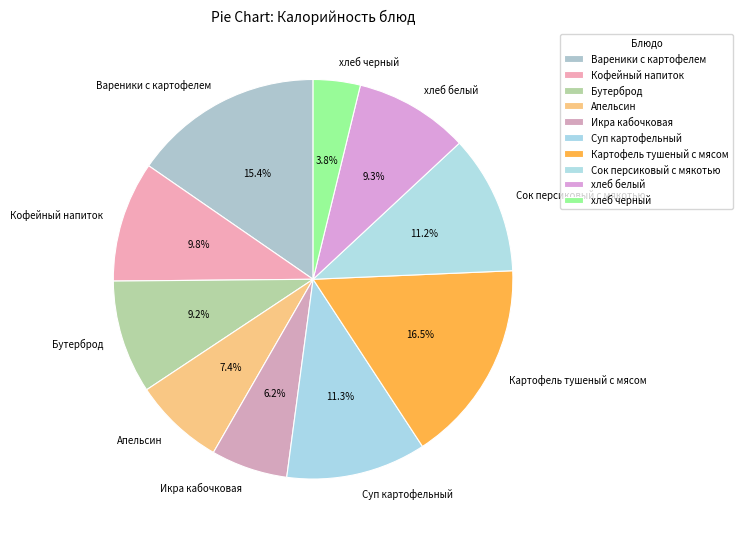

Is there a majority slice in this chart?

No